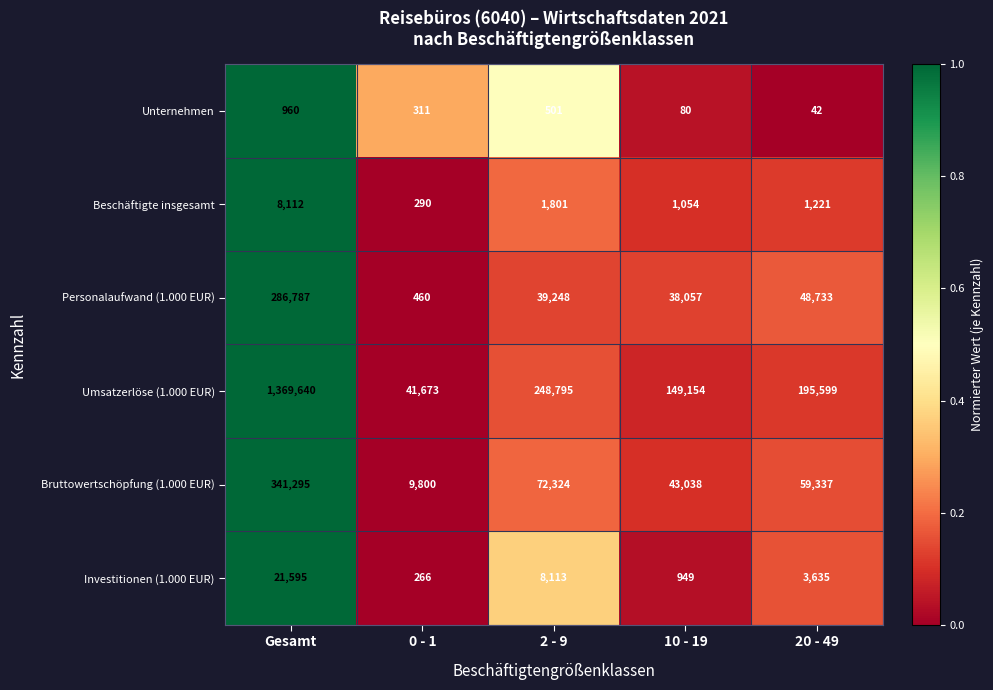

Which series changed the most between 0 - 1 and 2 - 9?

Umsatzerlöse (1.000 EUR)